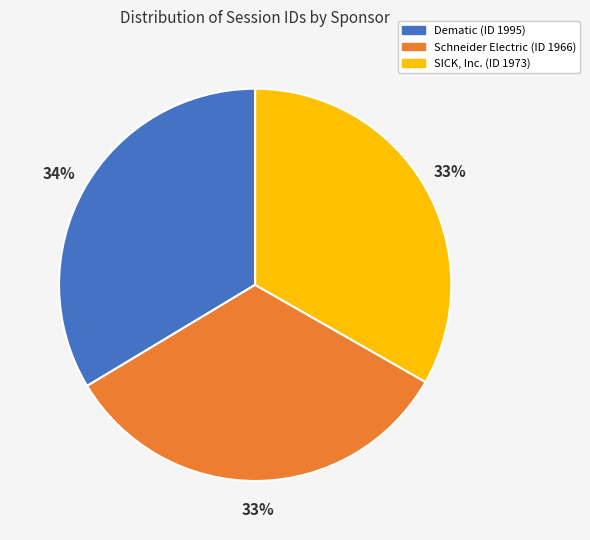

What is the ratio of the value at SICK, Inc. (ID 1973) to the value at Schneider Electric (ID 1966)?

1.0